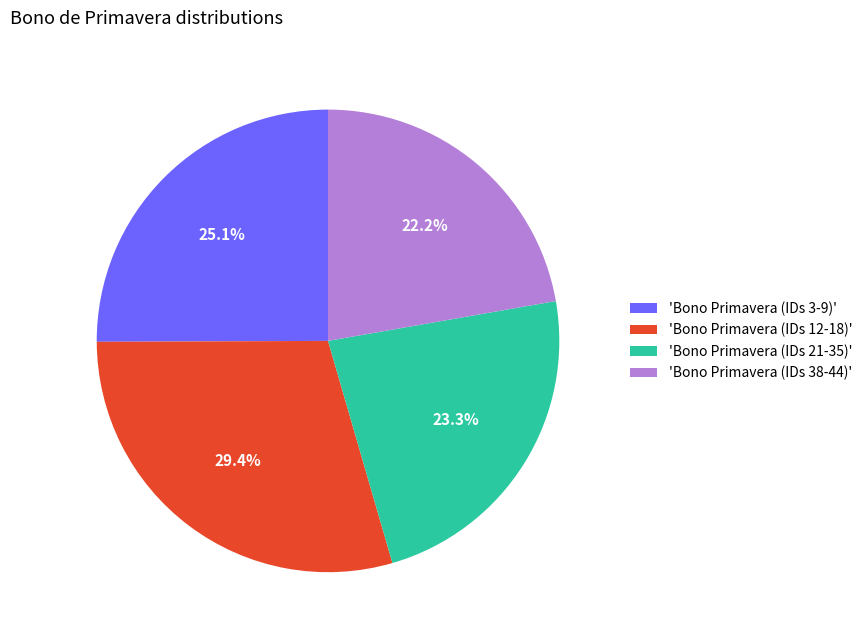

Is there any slice that represents more than half of the pie?

No